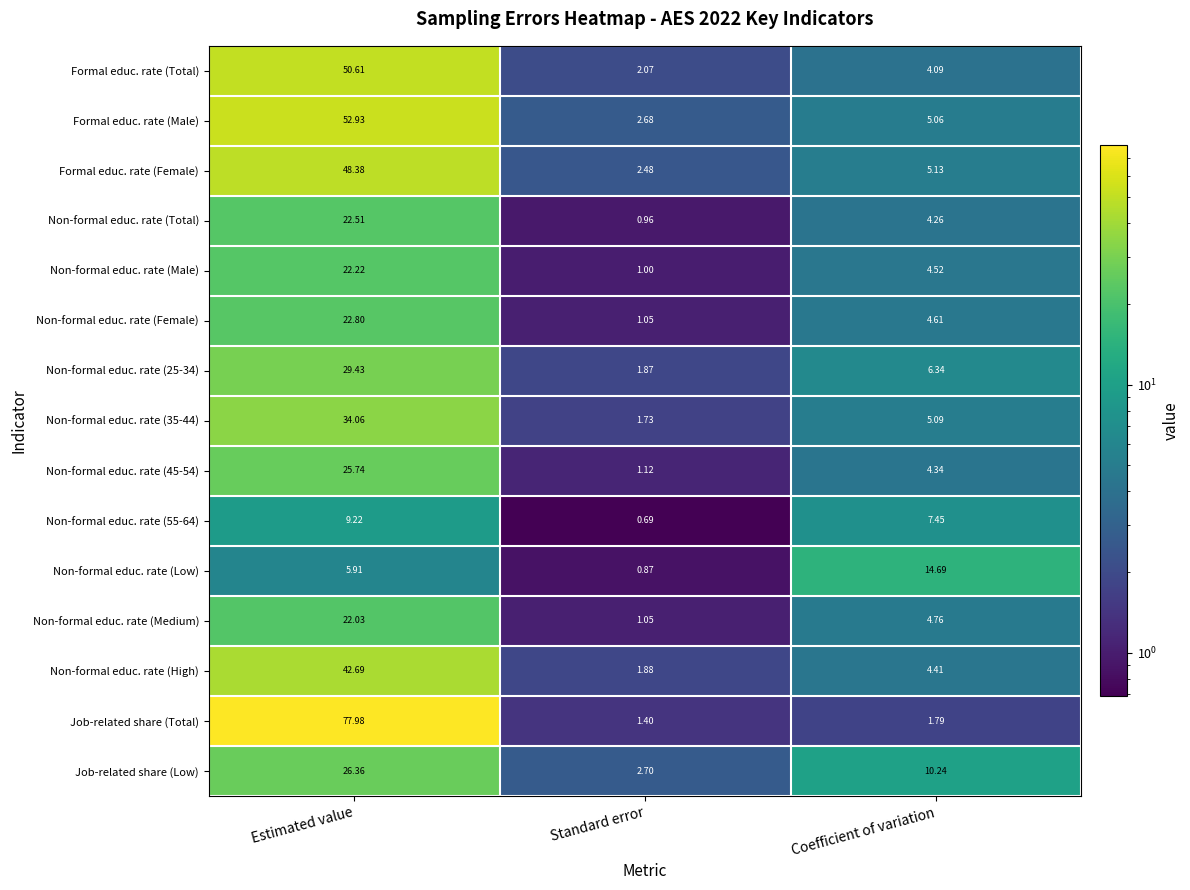

Where is Formal educ. rate (Male) nearest to the value 27?

Coefficient of variation